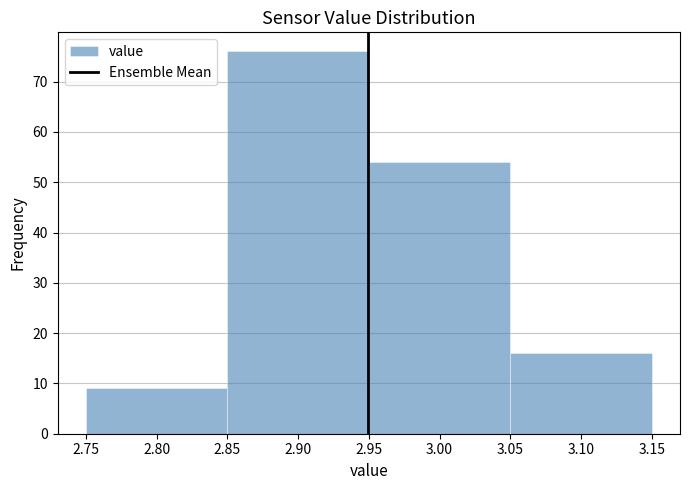

Reading left to right, transcribe this chart: for each bar, give the range it covers on the x-axis and its height. The values are not printed on the chart, so give them approximately, as read against the axis.

2.75 to 2.85: 9
2.85 to 2.95: 76
2.95 to 3.05: 54
3.05 to 3.15: 16